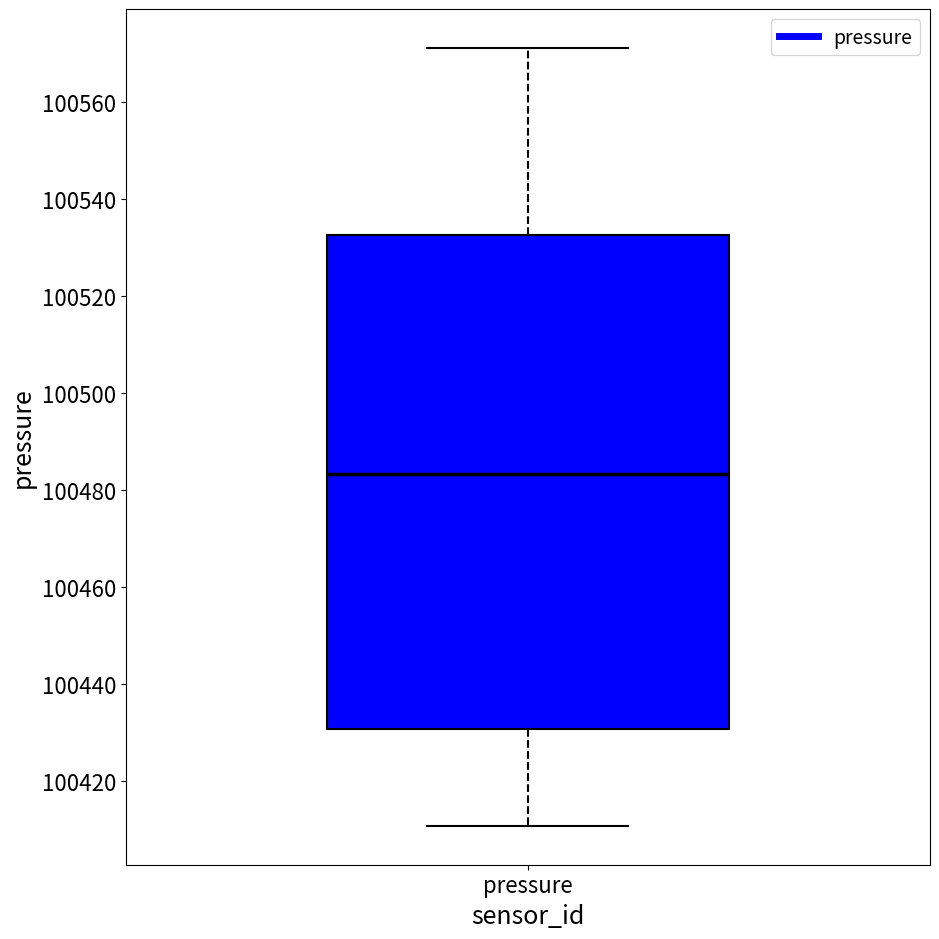

Where is the upper edge of the box for pressure on the y-axis? The values are not printed on the chart, so give them approximately, as read against the axis.

100532